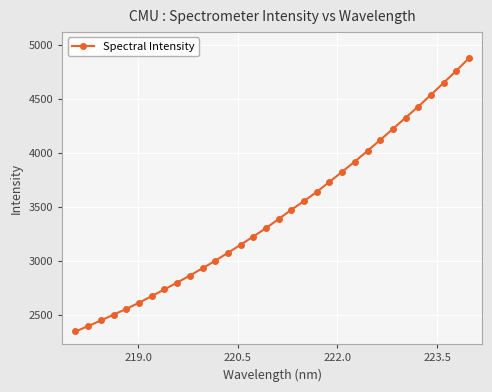

What is the sum of all values?

110099.6